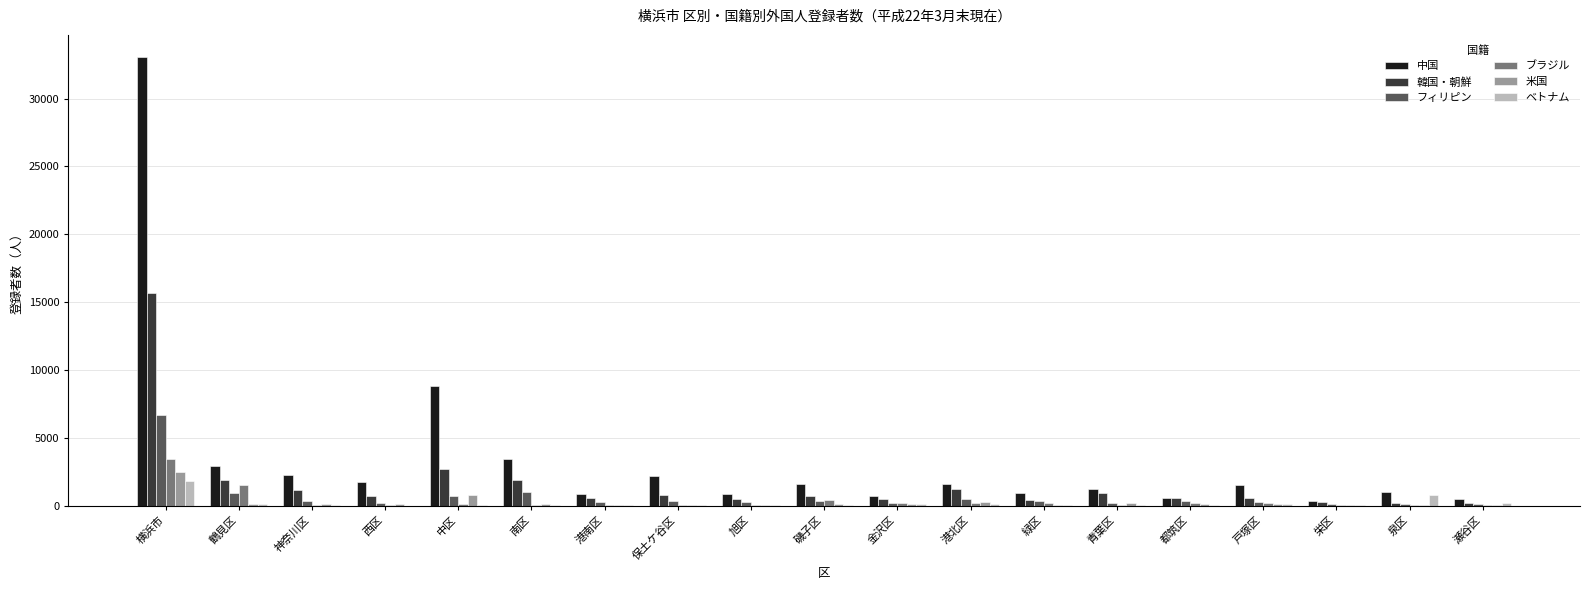

What is the maximum value shown in the chart?

33047